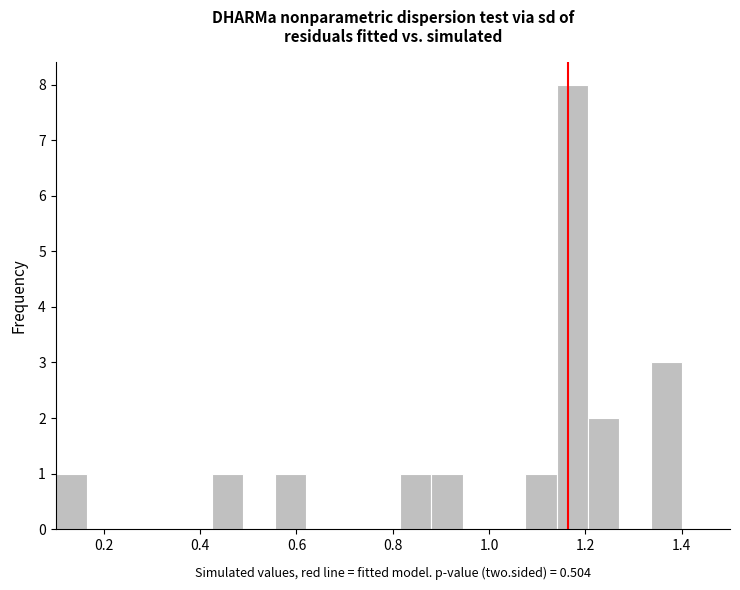

Read against the x-axis, roughly where is the centre of the tallest bar?

1.18